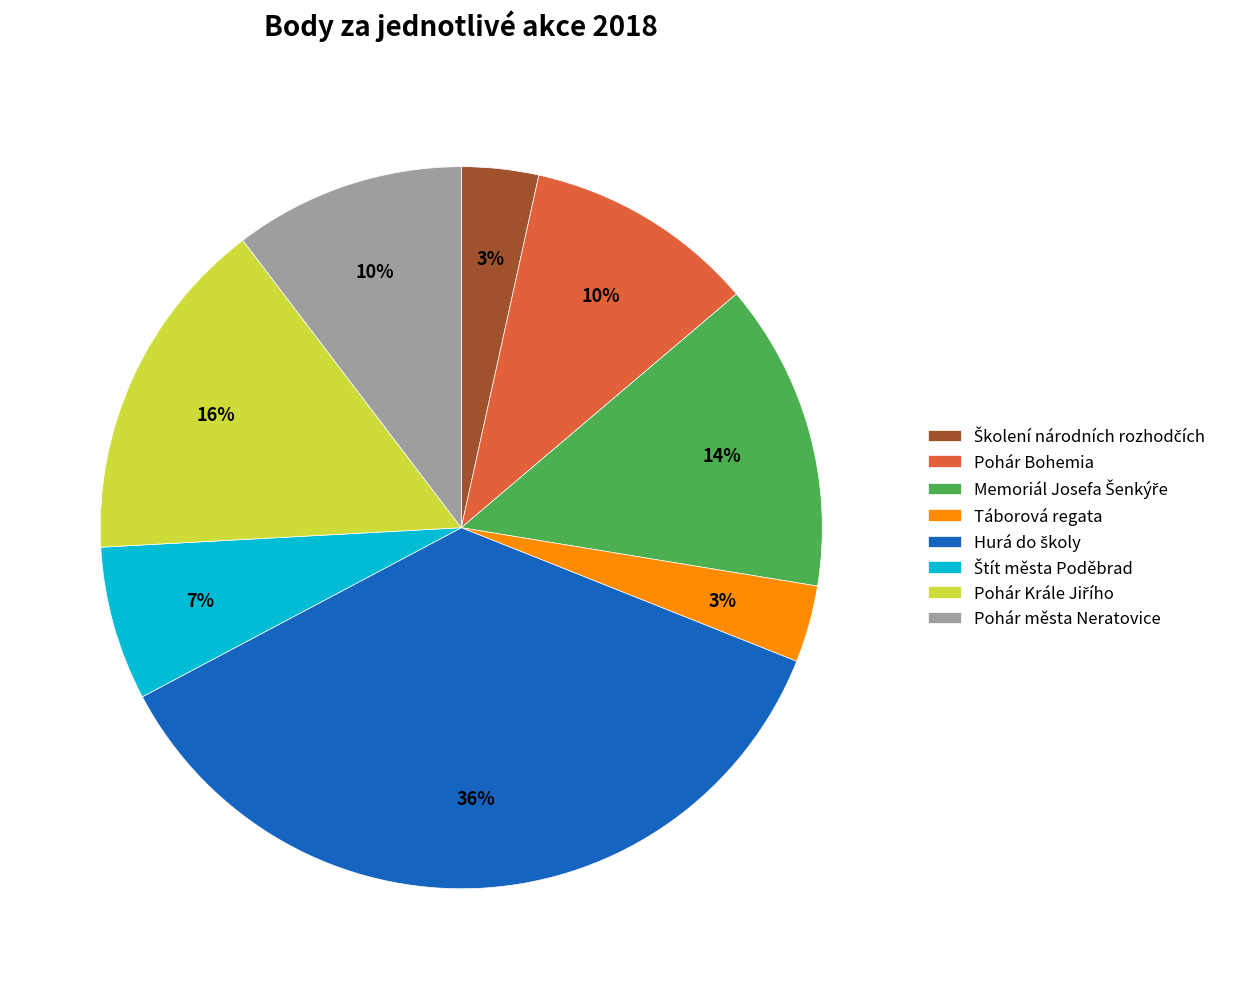

To the nearest percent, what portion does Pohár města Neratovice represent?

10%